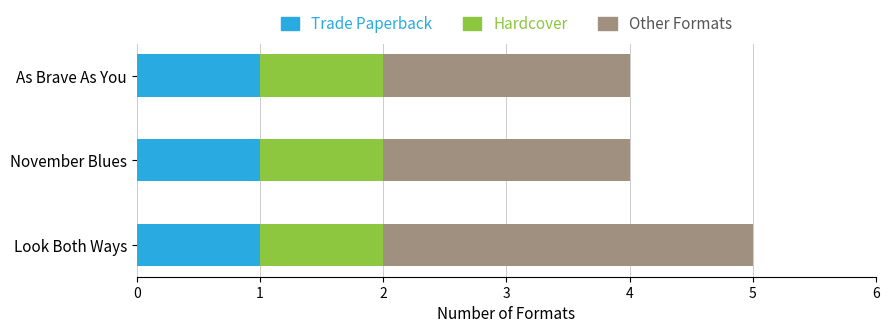

What is the total value across all series at November Blues?

4